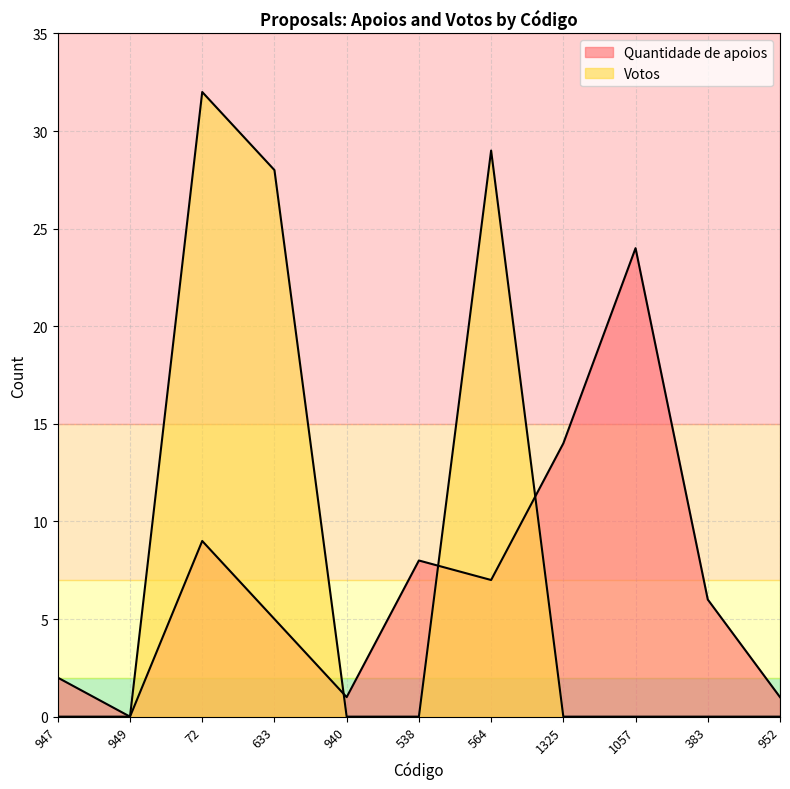

Reading right to left, transcribe all the data shown in this chart.

Quantidade de apoios: 952=1	383=6	1057=24	1325=14	564=7	538=8	940=1	633=5	72=9	949=0	947=2
Votos: 952=0	383=0	1057=0	1325=0	564=29	538=0	940=0	633=28	72=32	949=0	947=0